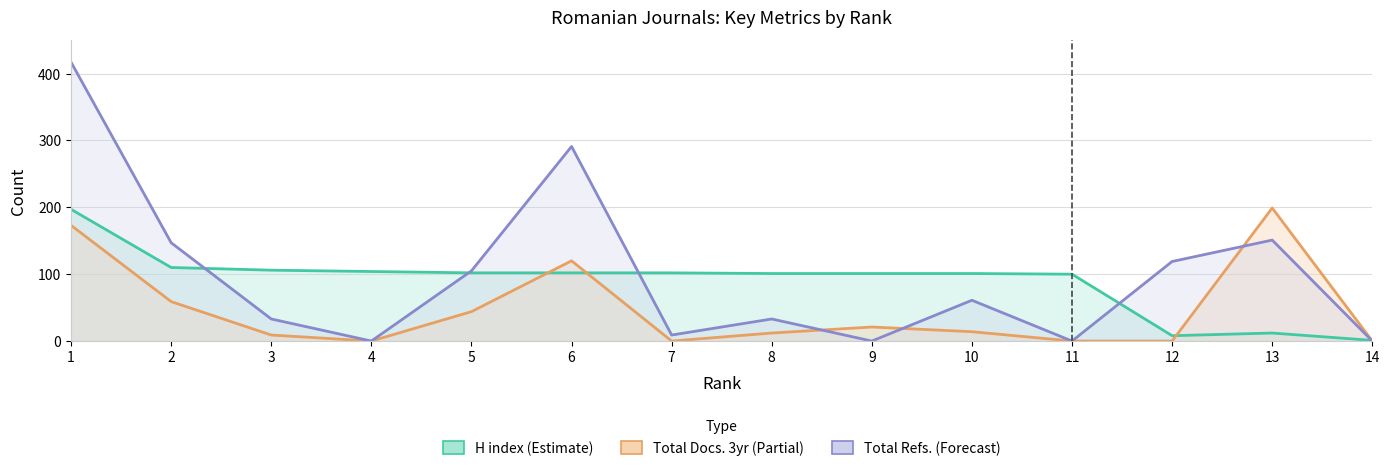

What is the value of the Total Docs. 3yr (Partial) point at the 9th from the left?

21